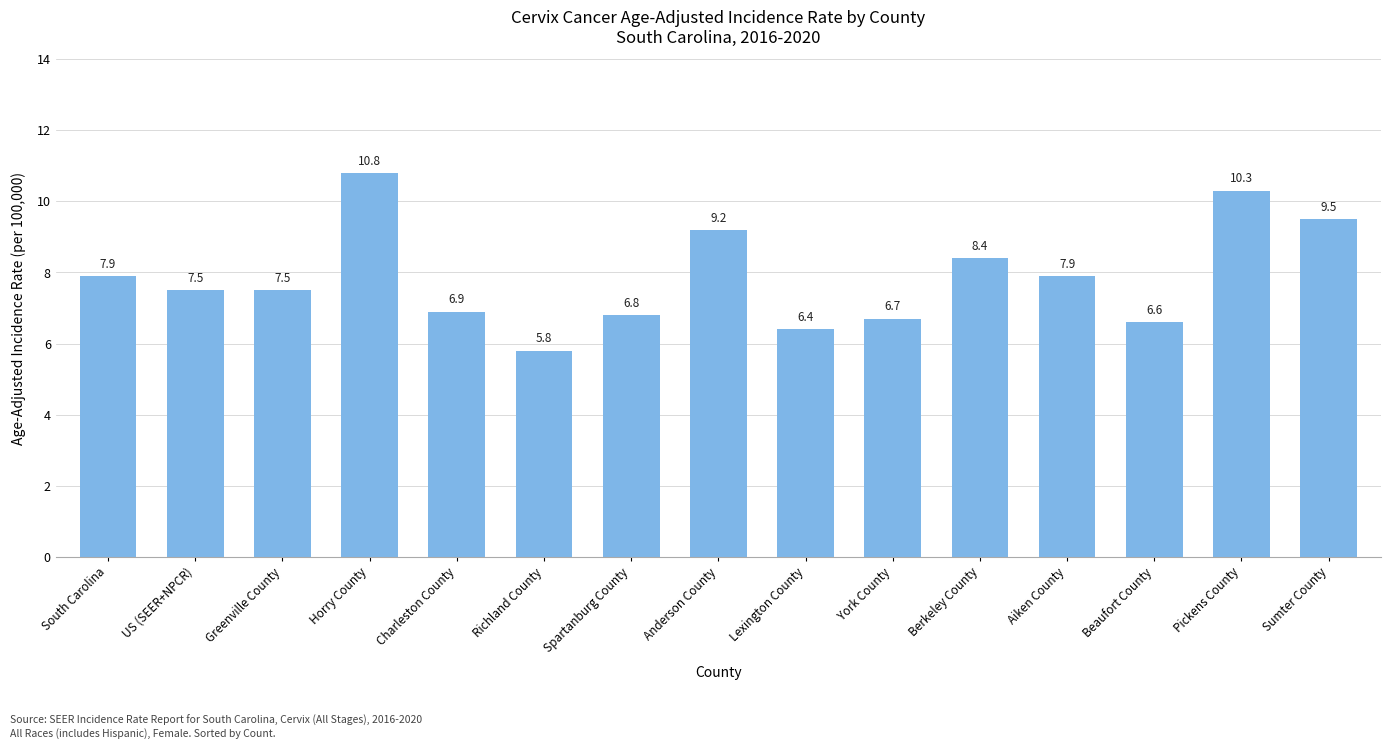

What is the value of the 1st bar from the left?

7.9